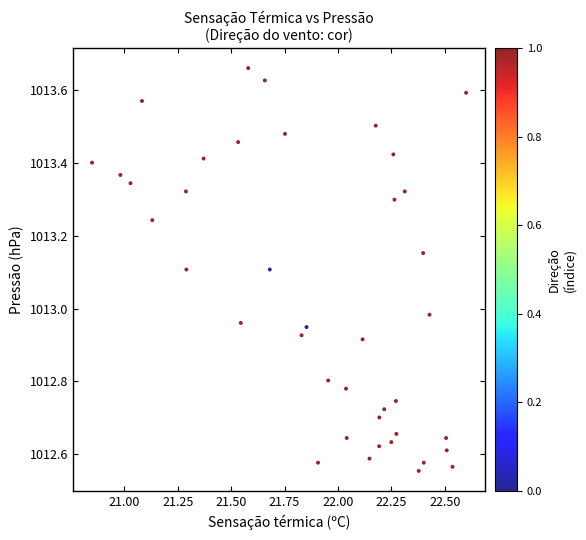

What is the range of X values (max minus min)?

1.7